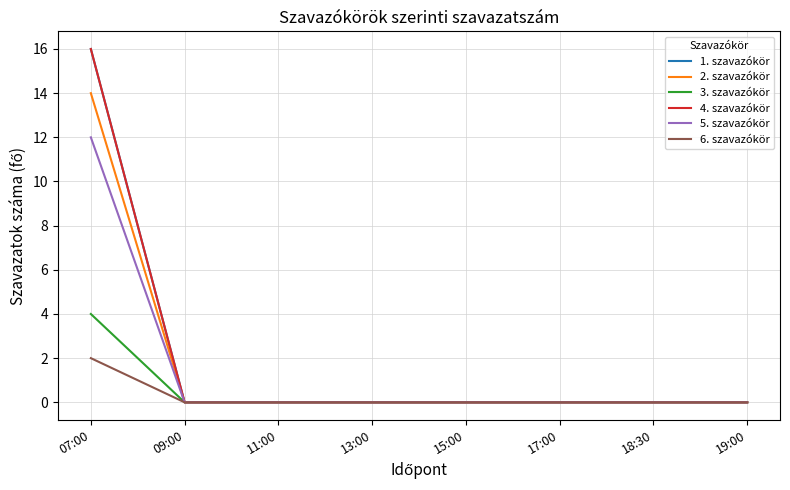

Is it true that 4. szavazókör equals -11 at 15:00?

False